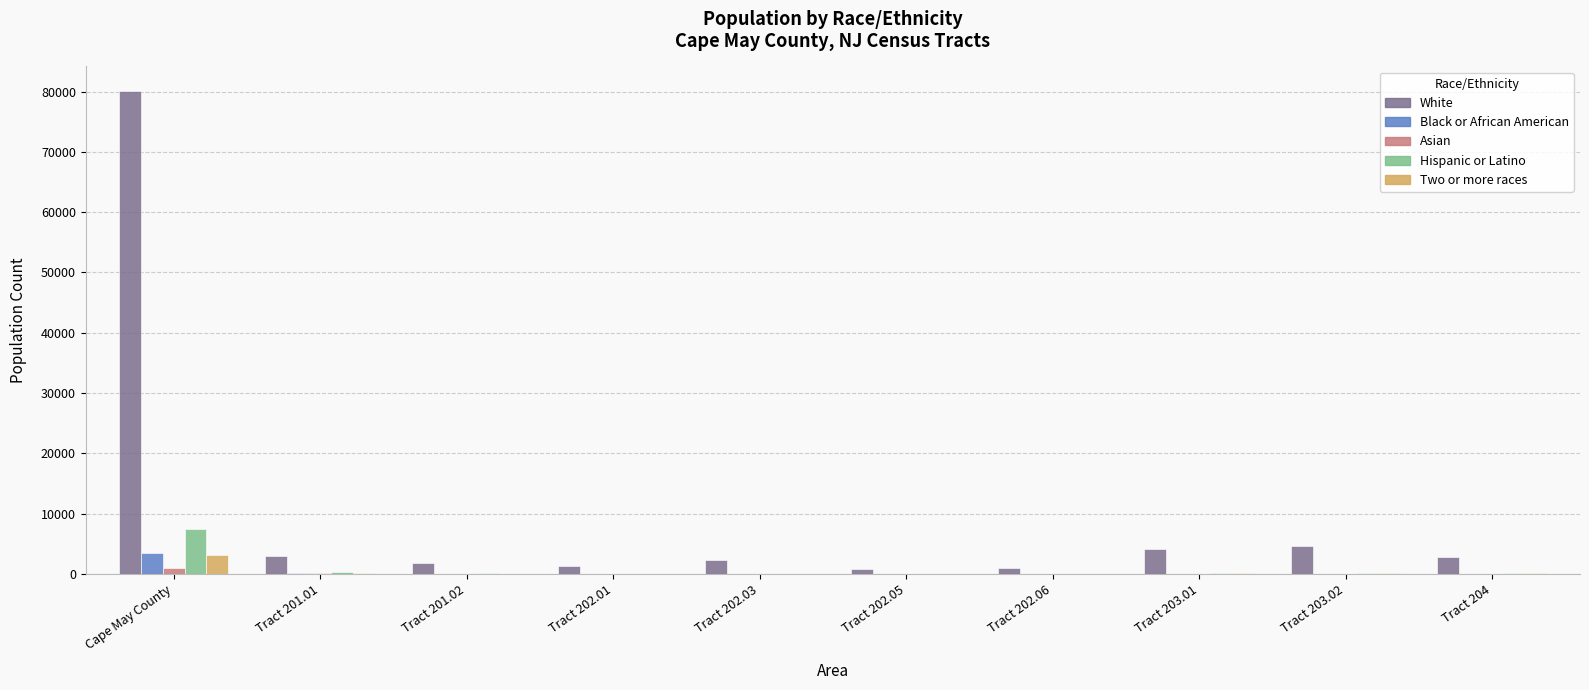

What is the sum of all Black or African American values?

3687